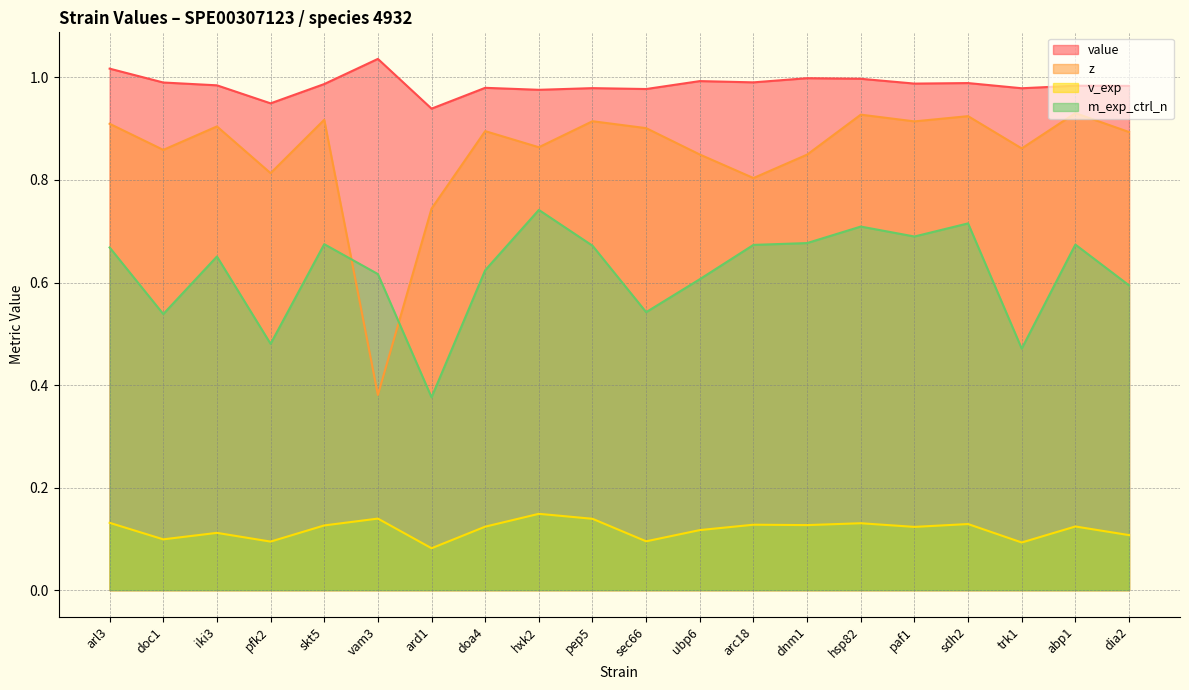

True or false: z has more than 0 points higher than both neighbors.

True